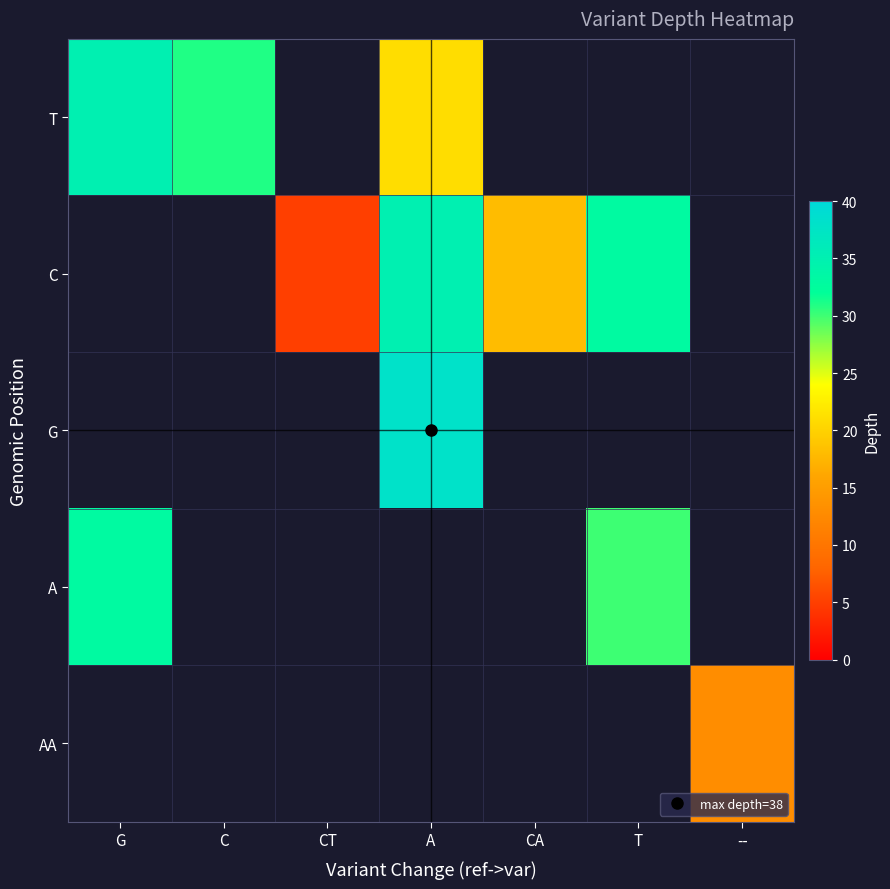

What is the difference between the maximum and minimum values in the T series?

14.0